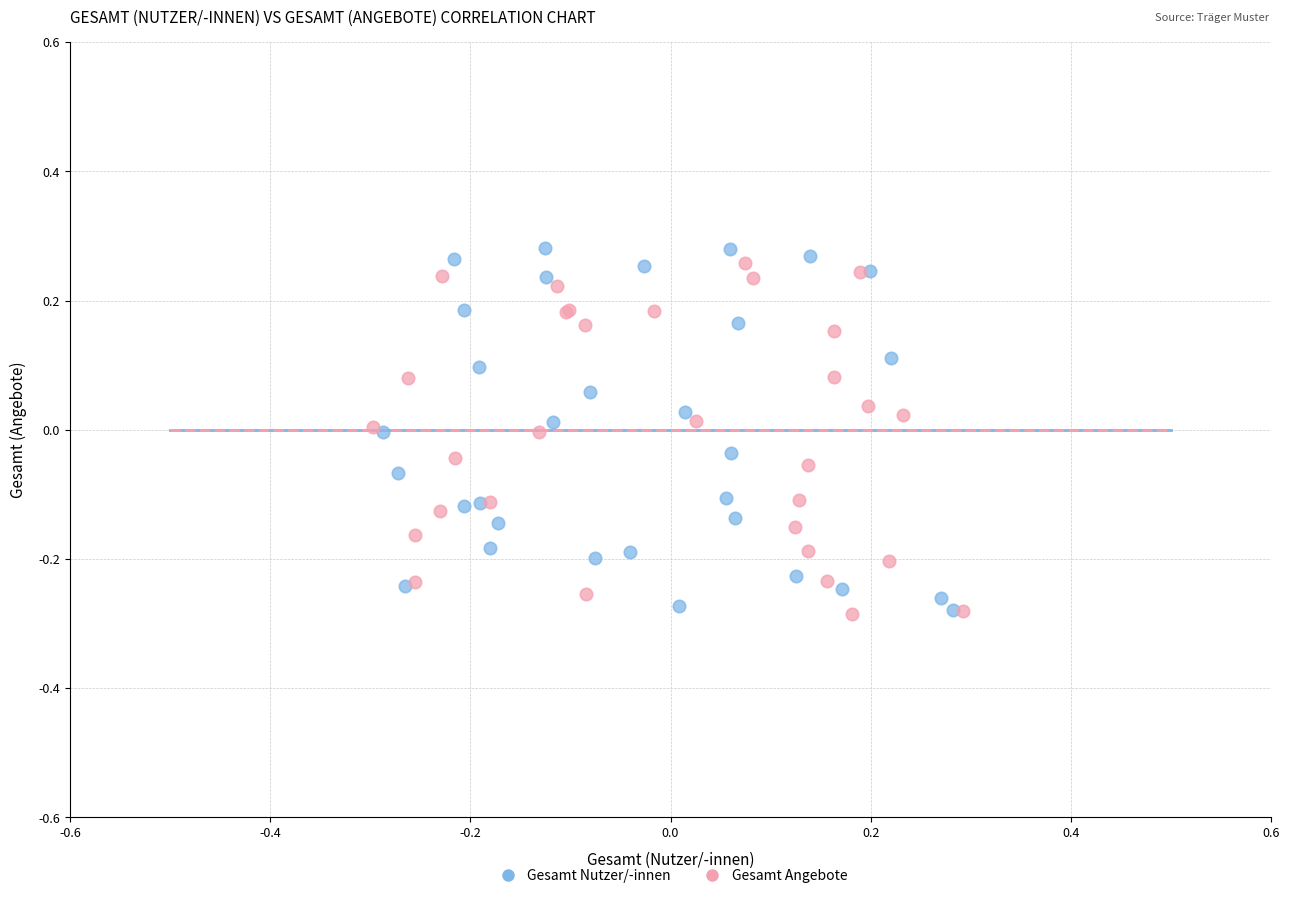

What are all the series names shown in the legend?

Gesamt Nutzer/-innen, Gesamt Angebote